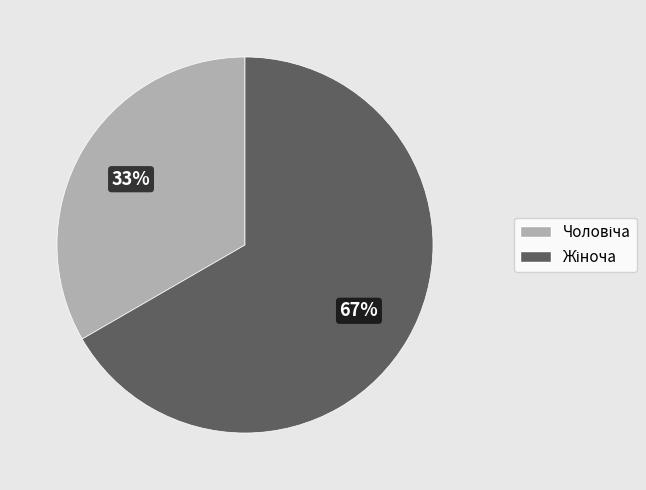

Is there a majority slice in this chart?

Yes